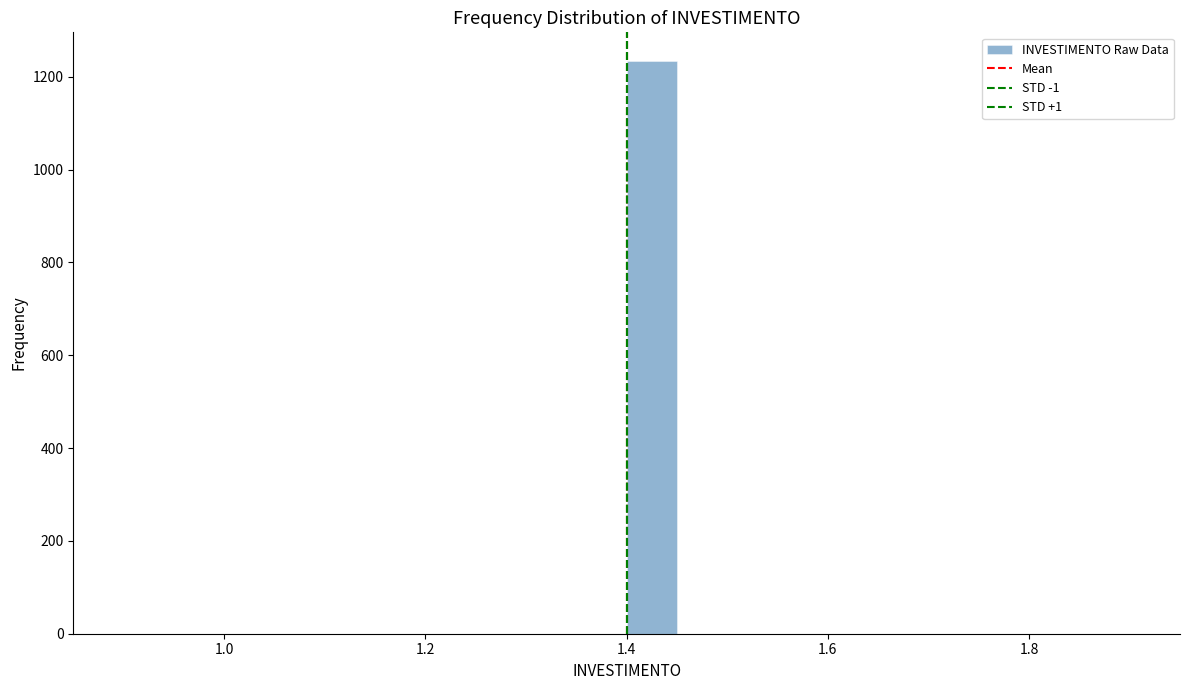

Read against the x-axis, roughly where is the centre of the tallest bar?

1.42